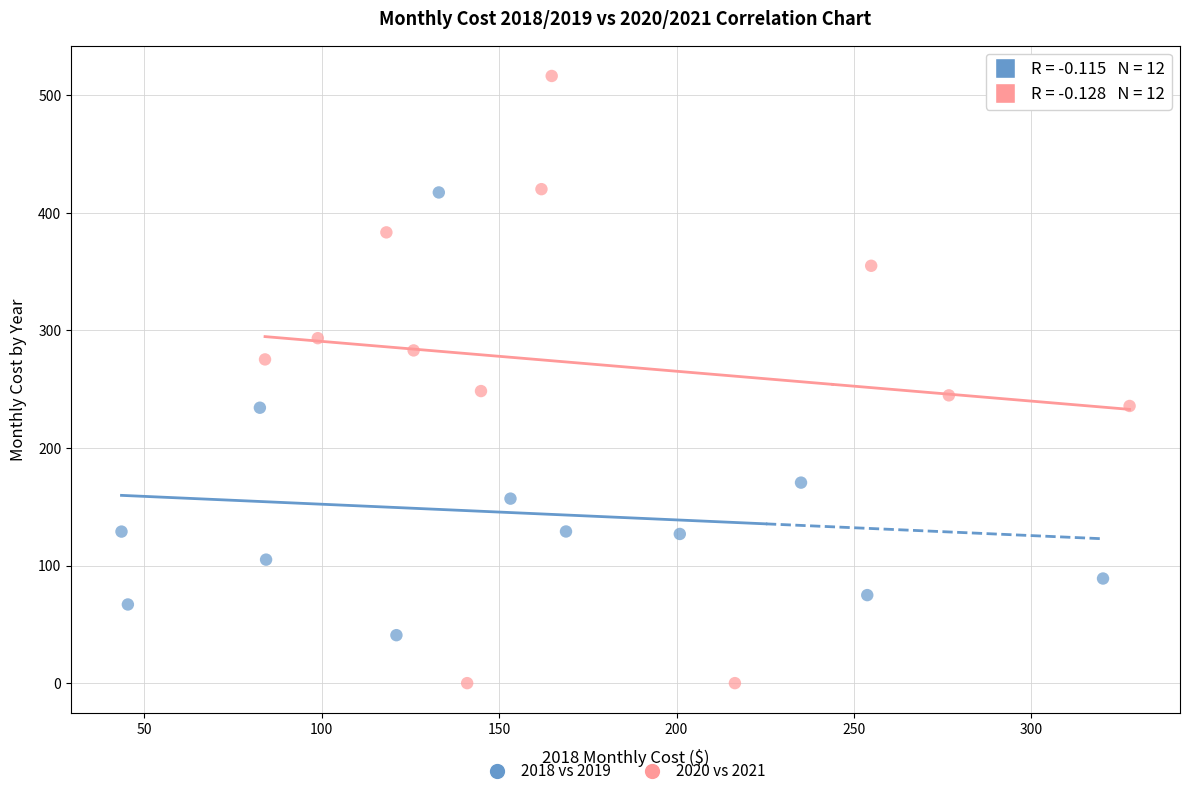

Which series reaches the minimum Y coordinate?

2020 vs 2021